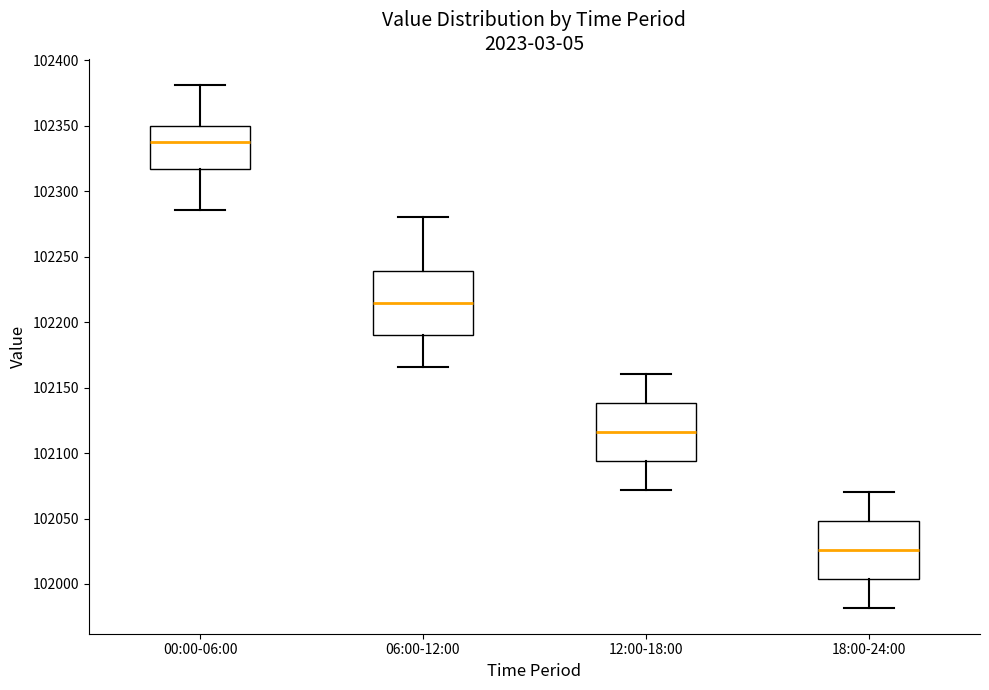

Which box is the tallest, from its lower edge to its upper edge?

06:00-12:00